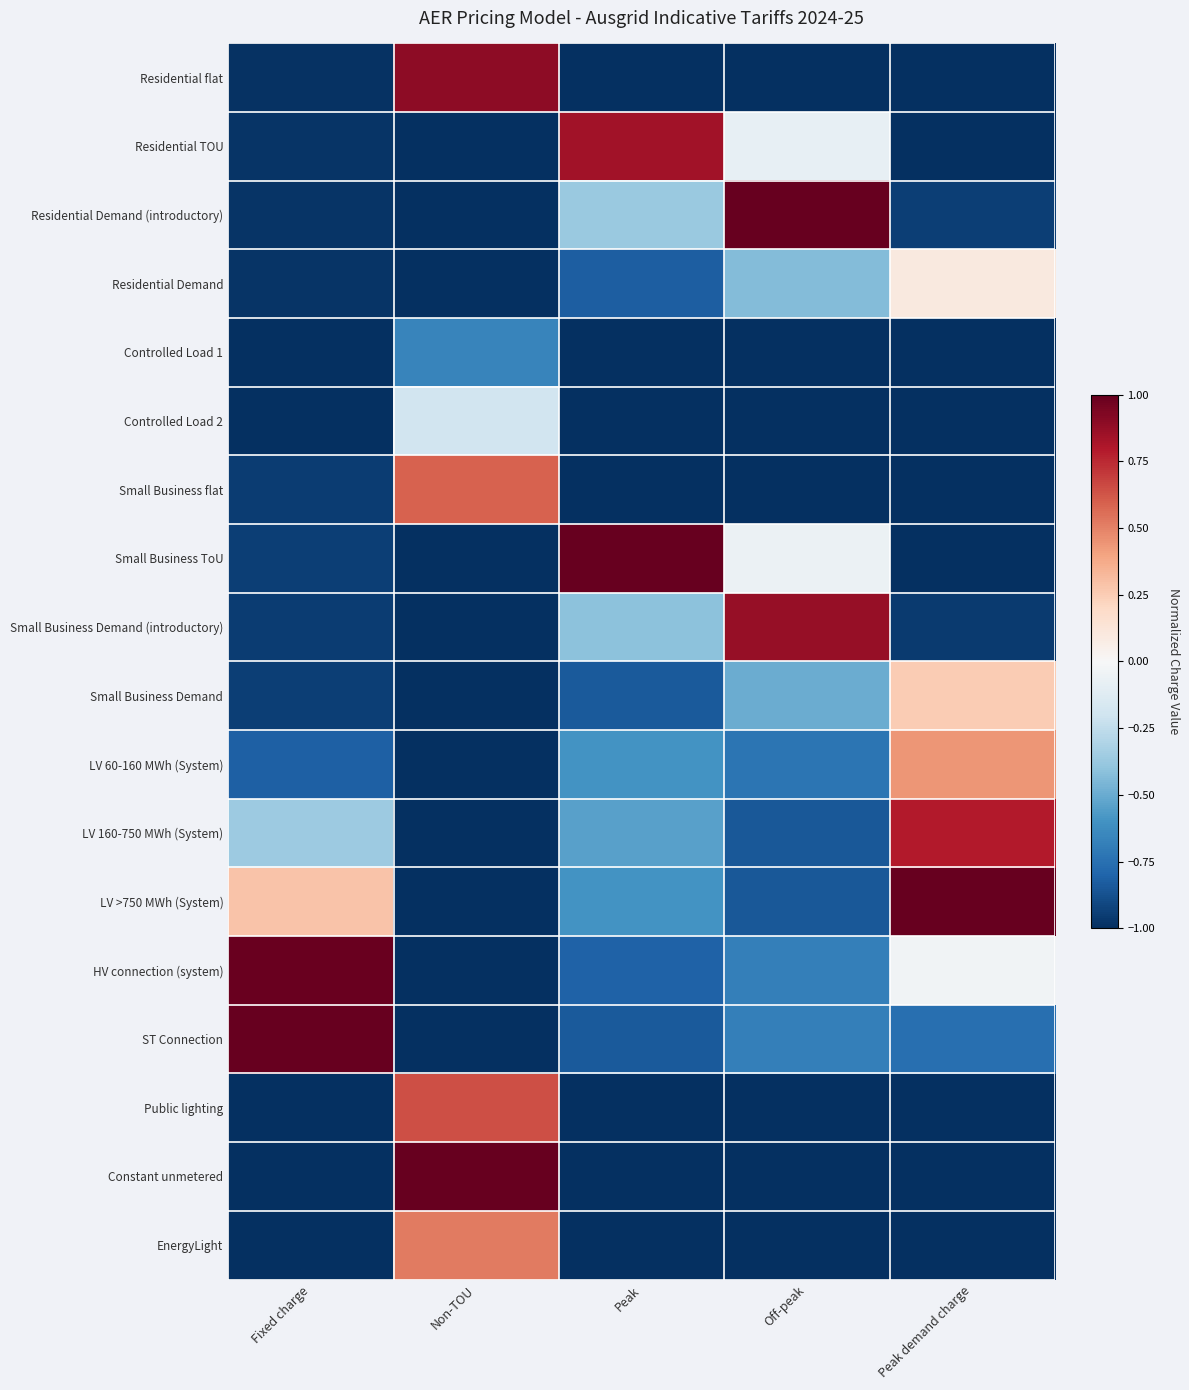

What is the spread (max minus min) of values at Peak demand charge?

2.0